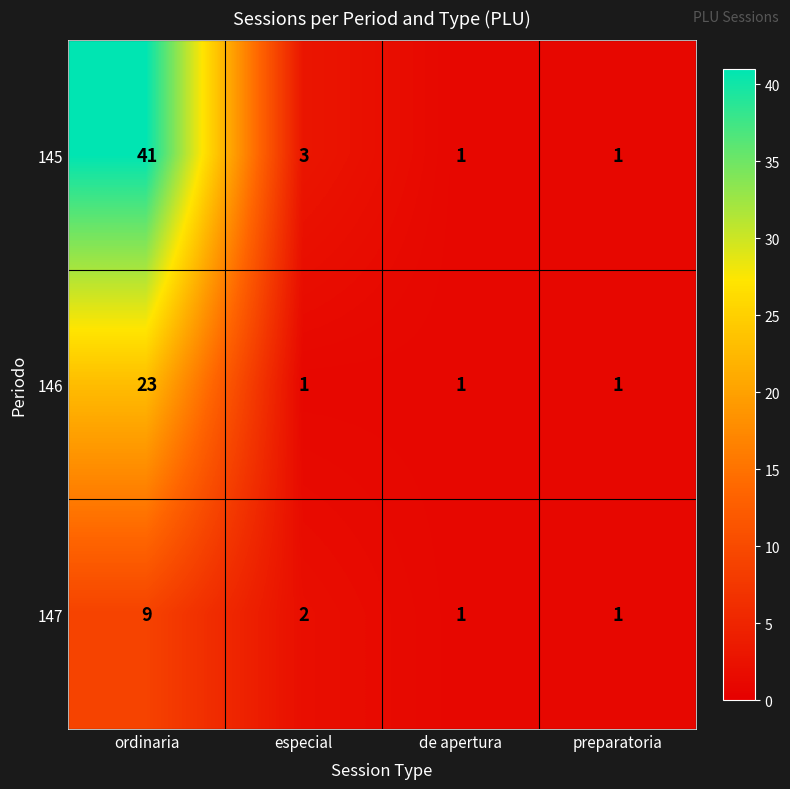

Reading left to right, transcribe all the data shown in this chart.

145: ordinaria=41	especial=3	de apertura=1	preparatoria=1
146: ordinaria=23	especial=1	de apertura=1	preparatoria=1
147: ordinaria=9	especial=2	de apertura=1	preparatoria=1